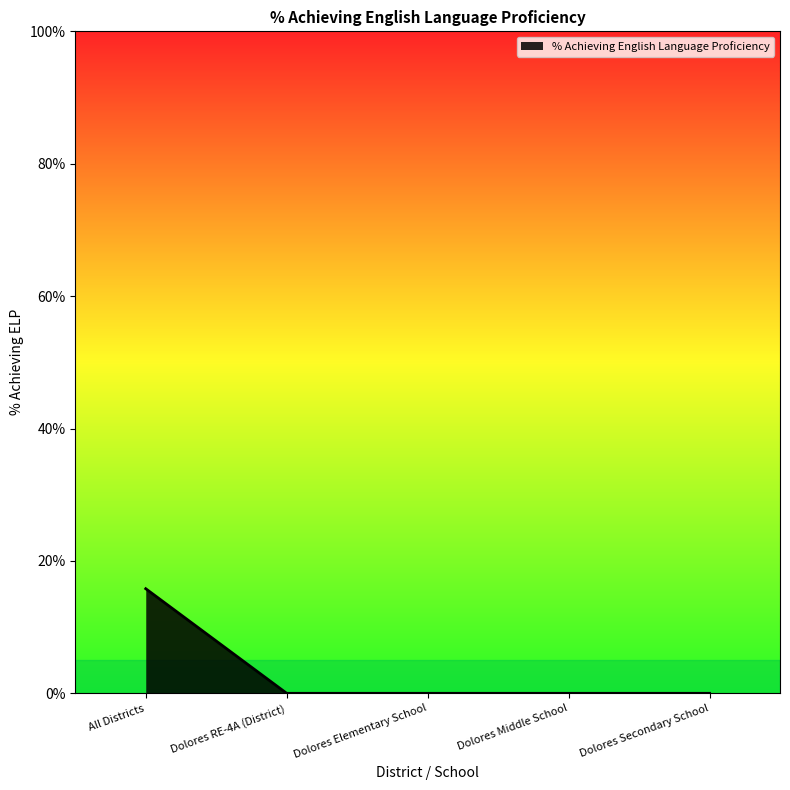

List the labels in order of value, largest first.

All Districts, Dolores RE-4A (District), Dolores Elementary School, Dolores Middle School, Dolores Secondary School